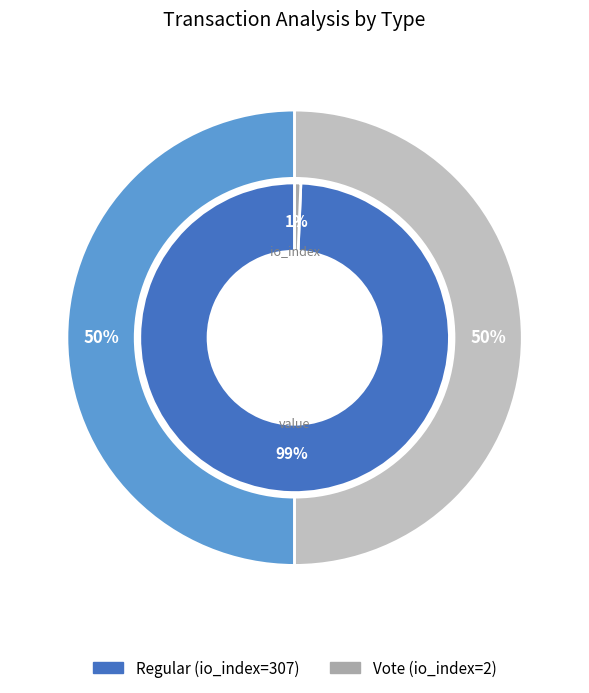

To the nearest percent, what is the average slice percentage?

50%